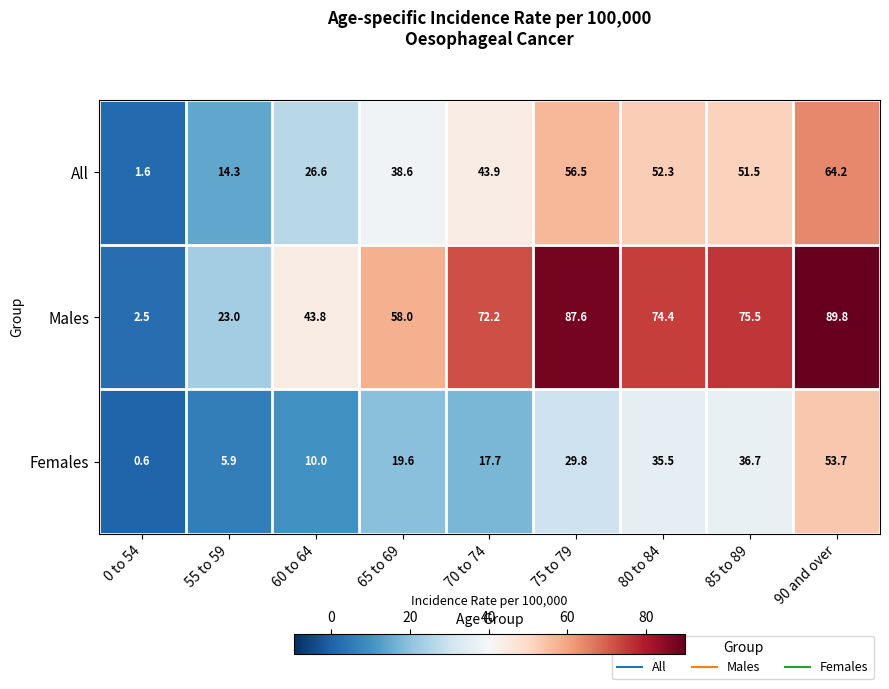

How many categories are shown in the chart?

9